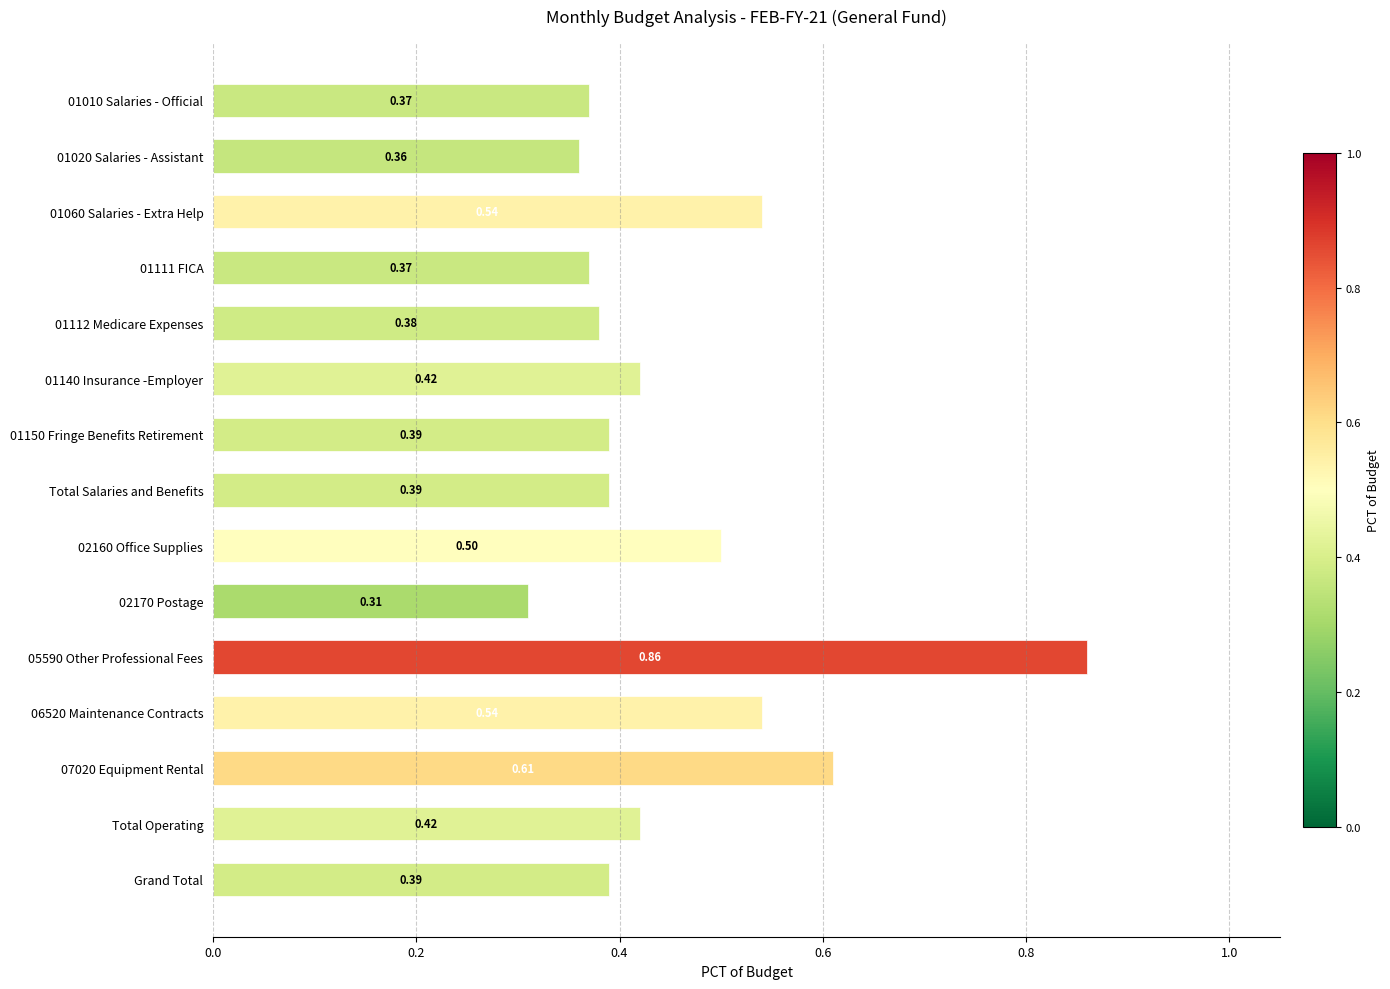

What is the average value?

0.5